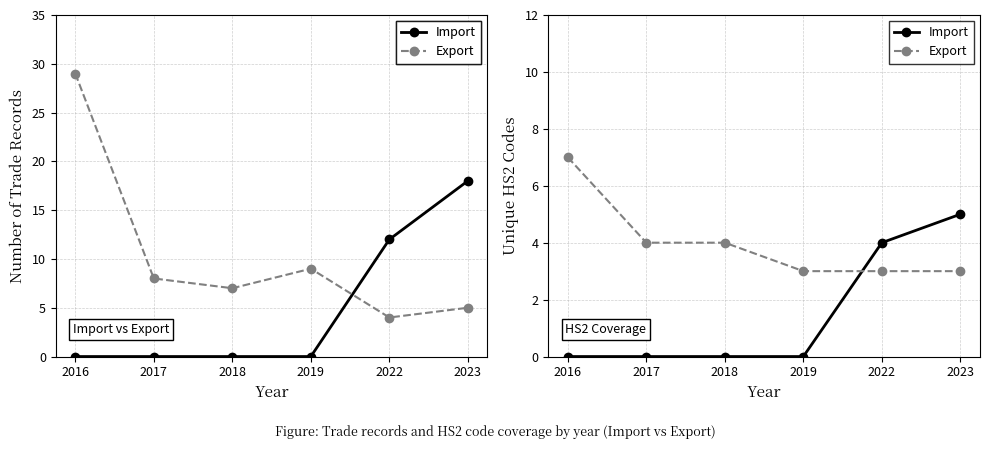

True or false: Import has more than 2 points higher than both neighbors.

False